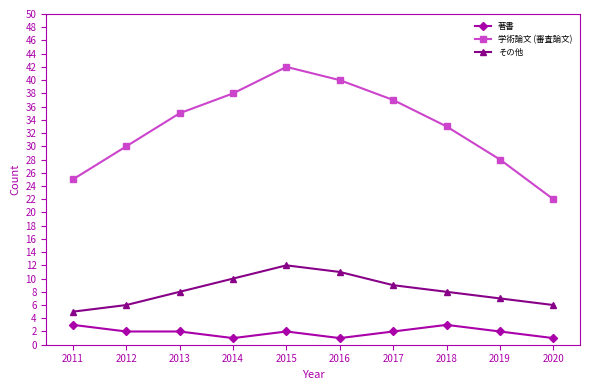

Rank the series by their maximum value, from lowest to highest.

著書, その他, 学術論文 (審査論文)